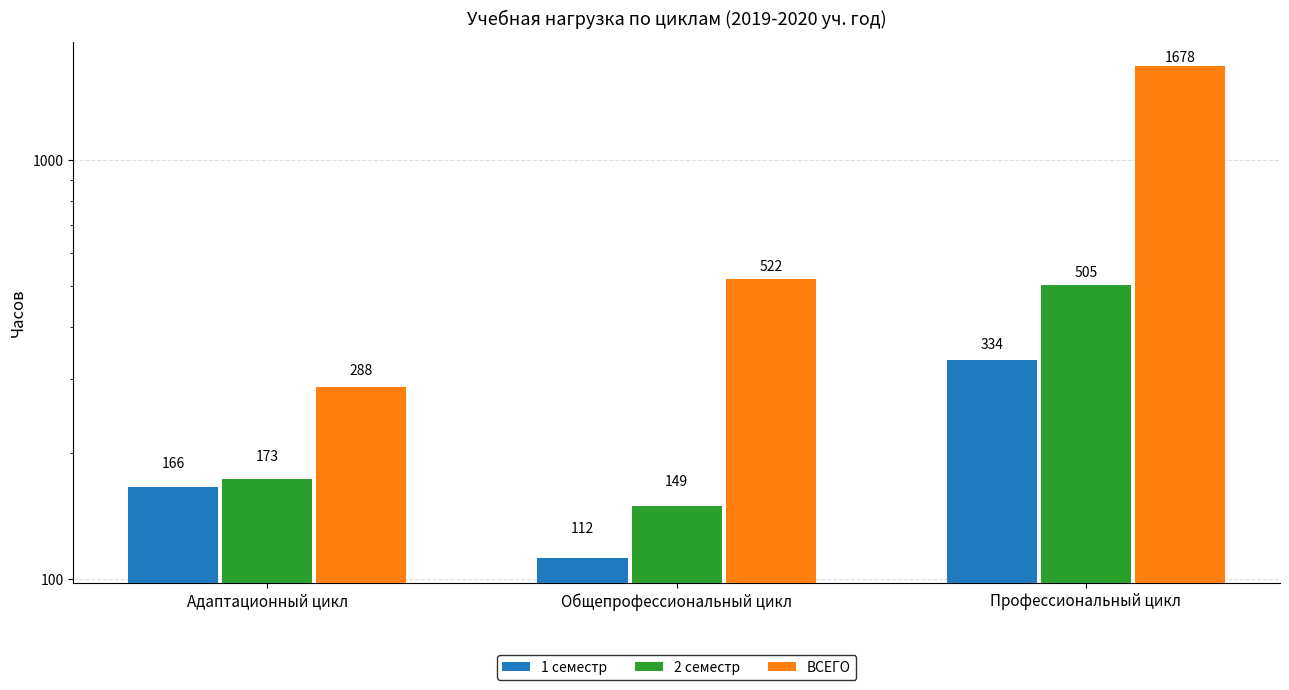

Reading left to right, what are all the values shown in this chart?

1 семестр: 166	112	334
2 семестр: 173	149	505
ВСЕГО: 288	522	1678